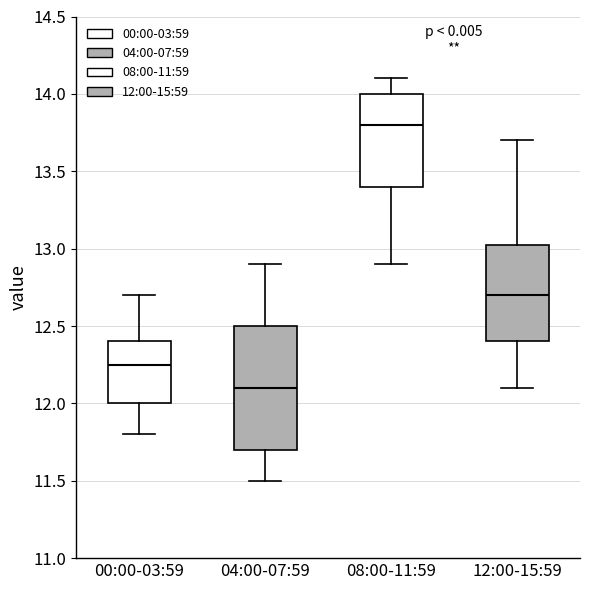

Which box is the tallest, from its lower edge to its upper edge?

04:00-07:59